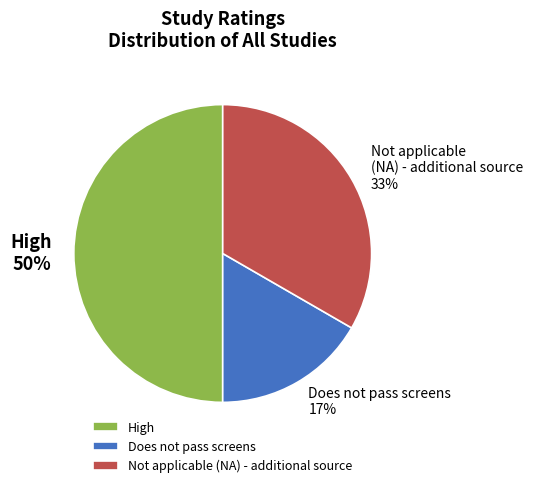

How many slices are in this pie chart?

3